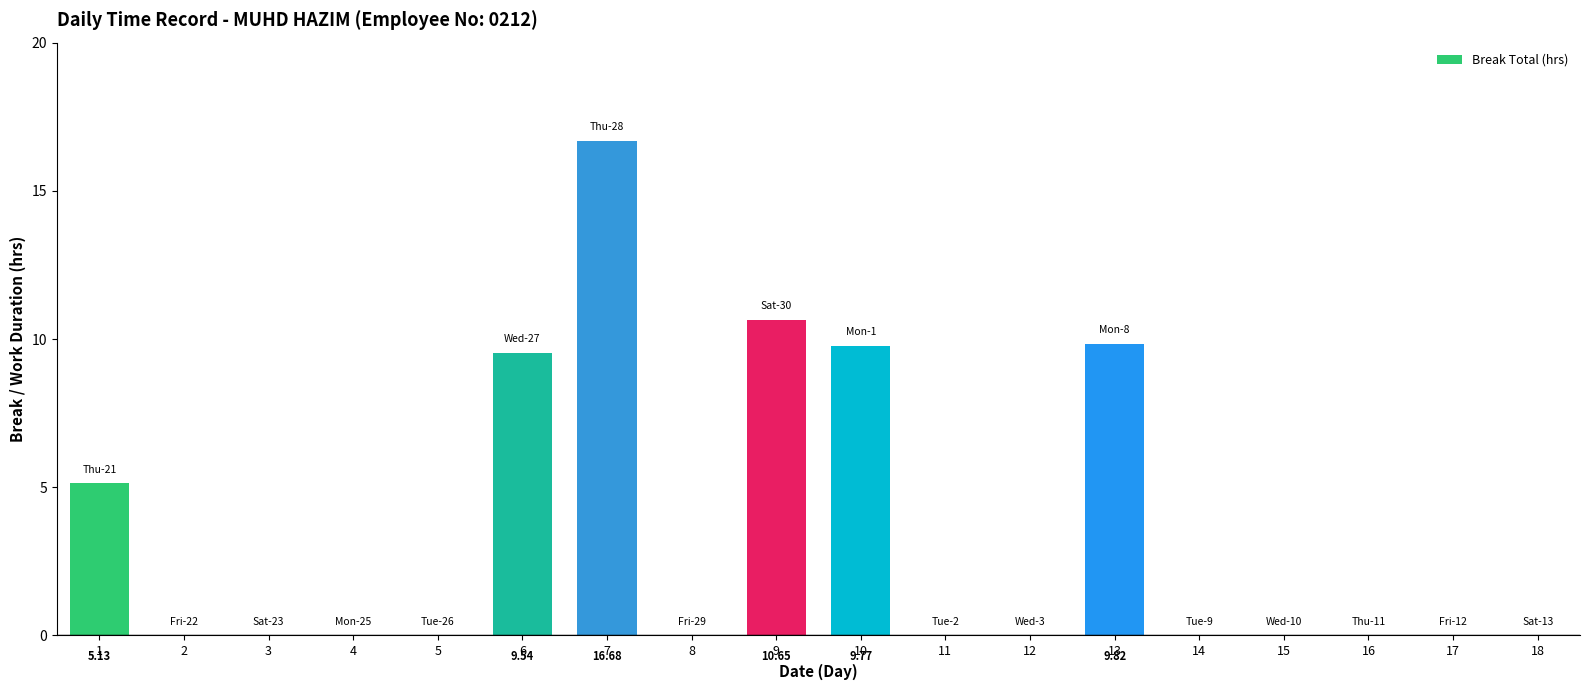

What is the sum of the values at 9 and 7?

27.3